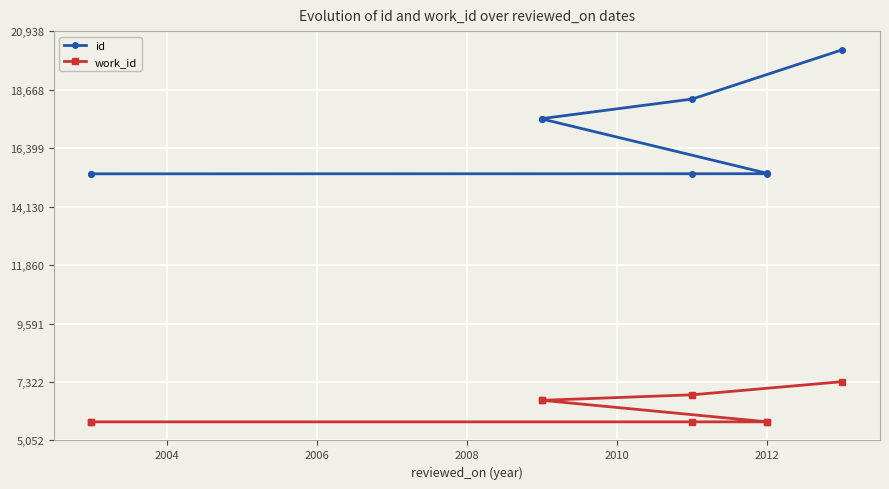

True or false: id and work_id cross at least once.

False